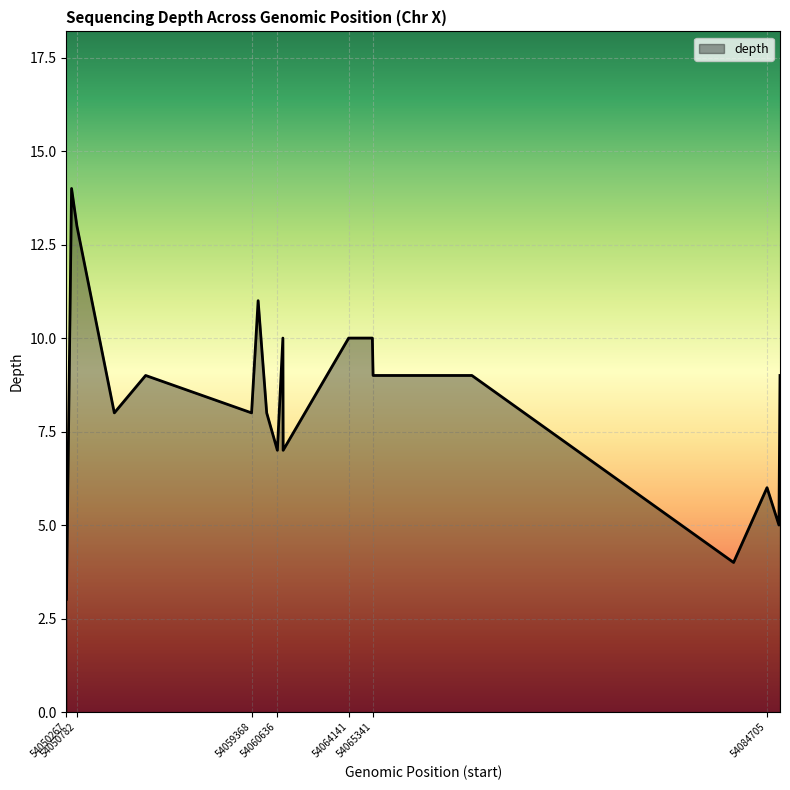

True or false: there are more than 0 points higher than both neighbors.

True